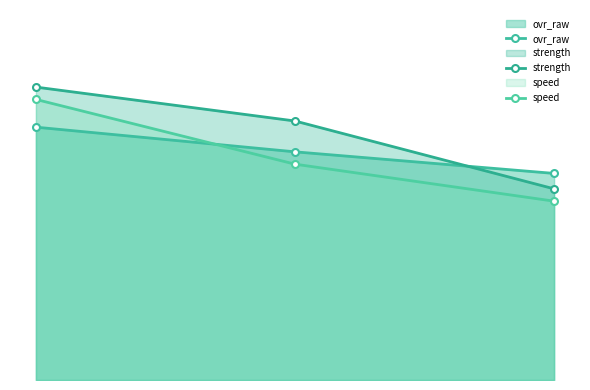

At Kyle Marshall (OVR 78), list the series in order from smallest to largest.

speed, ovr_raw, strength